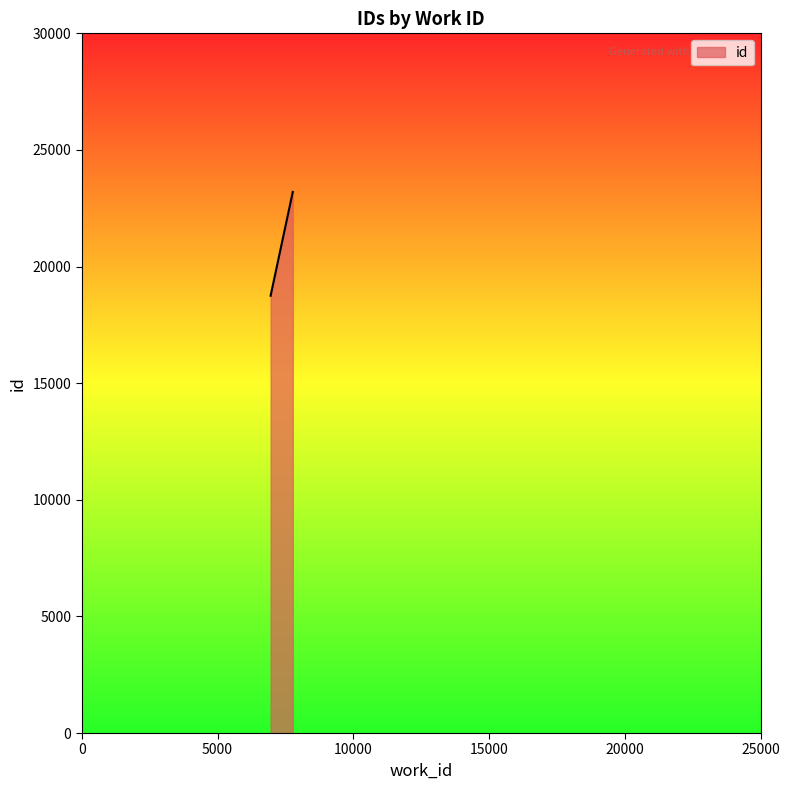

True or false: the data has more than 2 interior local peaks.

False